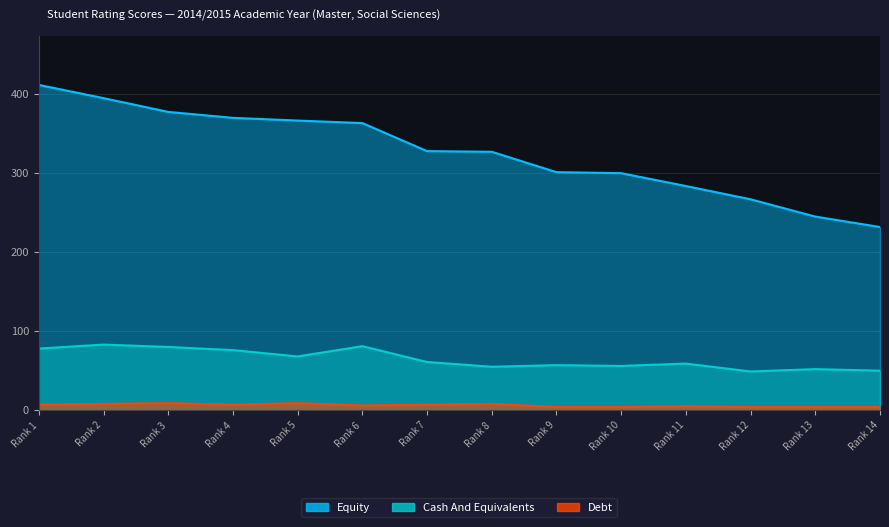

Where is the first local maximum for Cash And Equivalents?

Rank 2